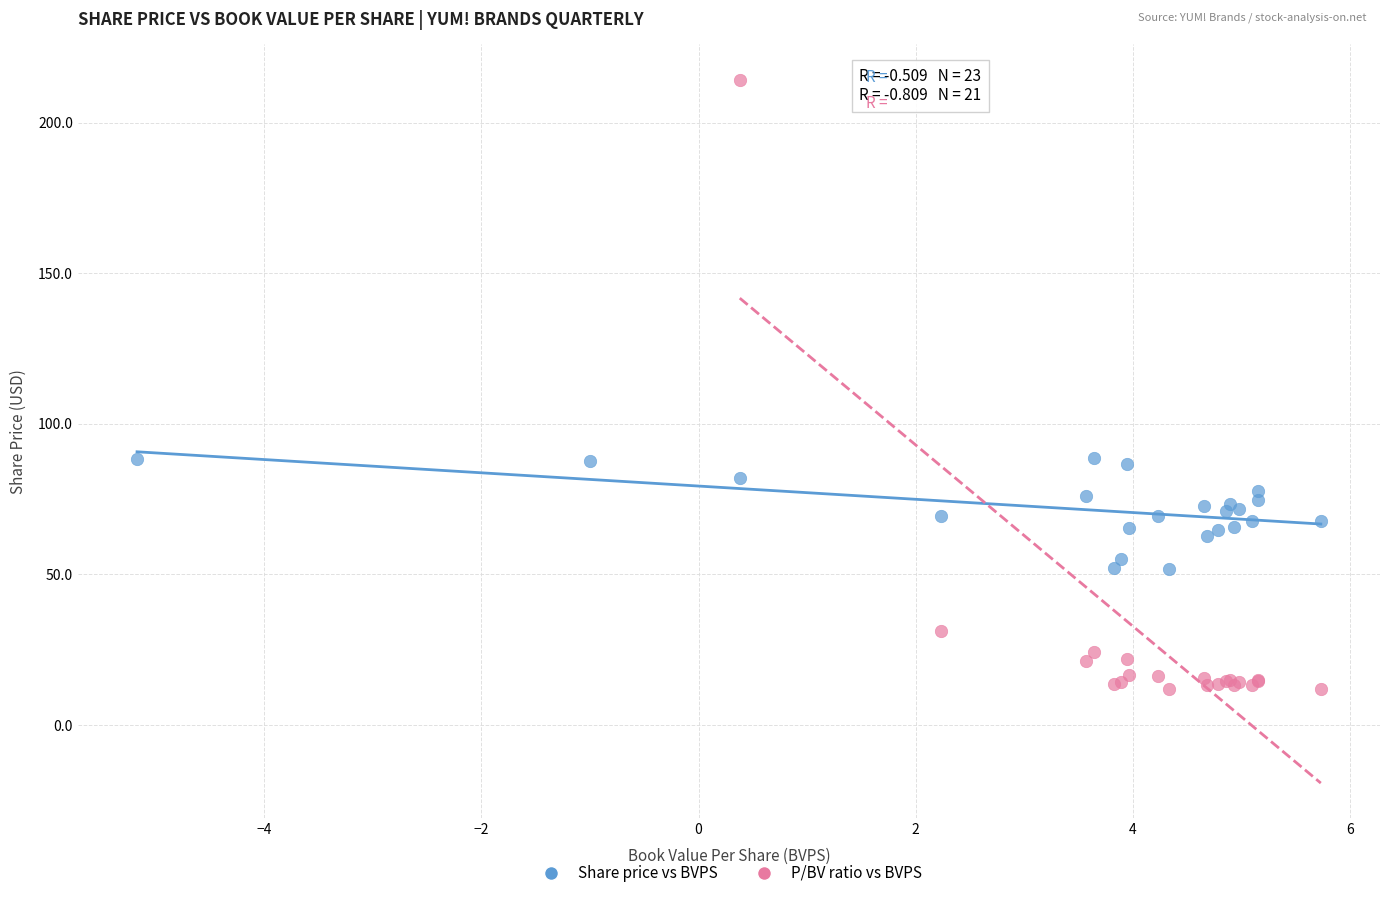

Which series contains the lowest Y value?

P/BV ratio vs BVPS